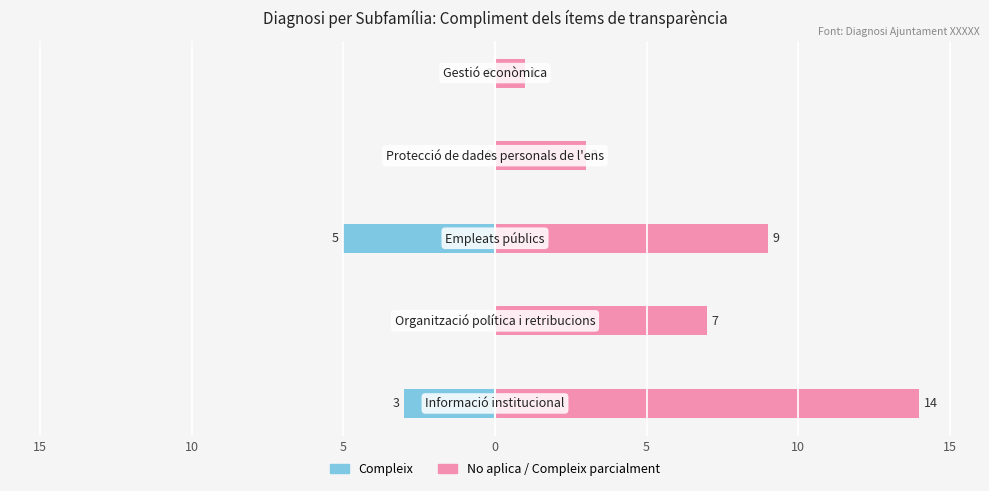

Which series has the widest spread of values?

No aplica / Compleix parcialment